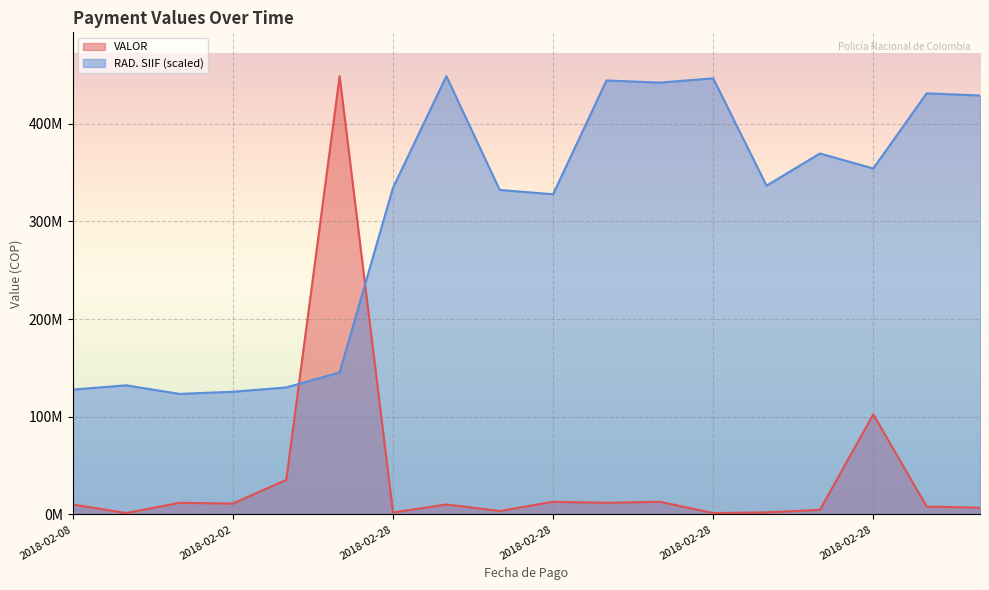

What is the difference between the highest and lowest values at 2018-02-08?

117580767.7